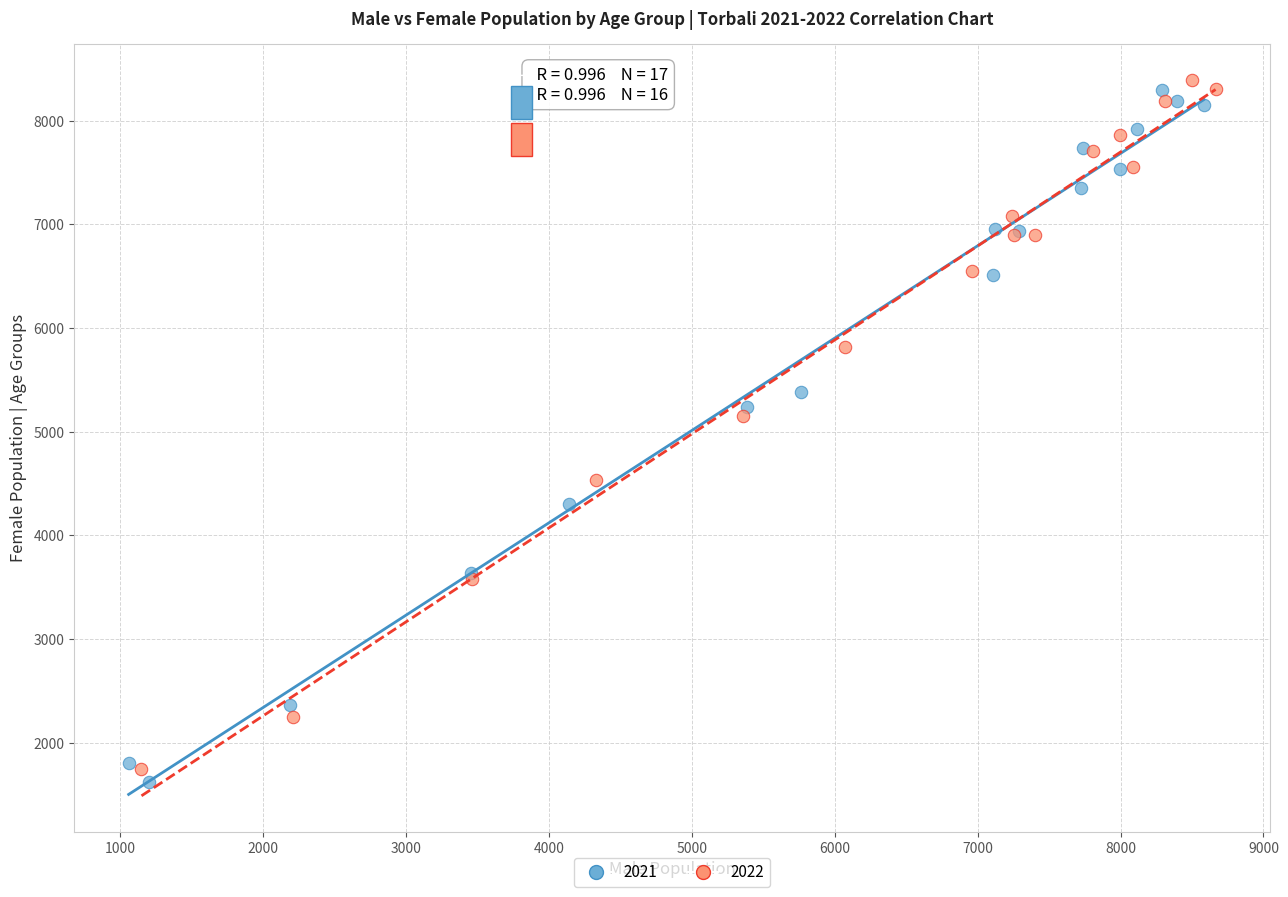

Which series contains the highest Y value?

2022